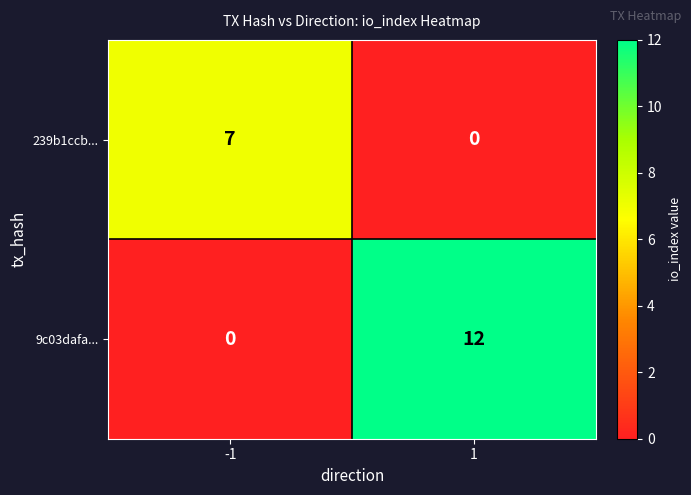

Reading right to left, list all the values displayed in this chart.

239b1ccb...: 1=0	-1=7
9c03dafa...: 1=12	-1=0